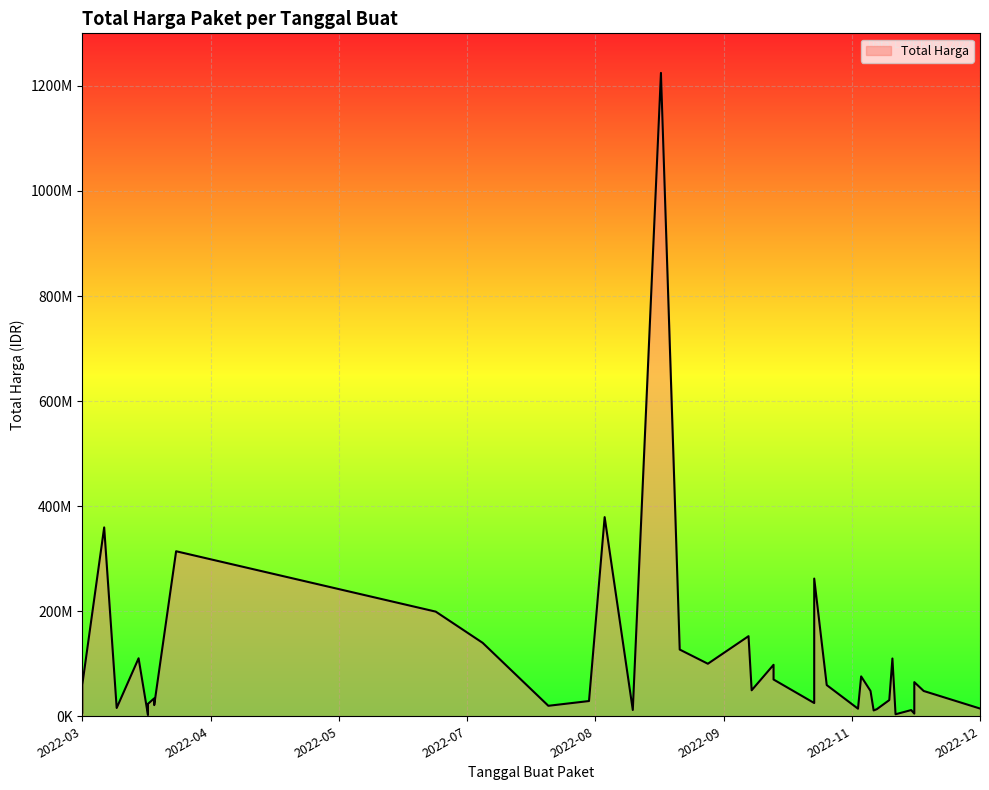

How many lines are shown in the chart?

1